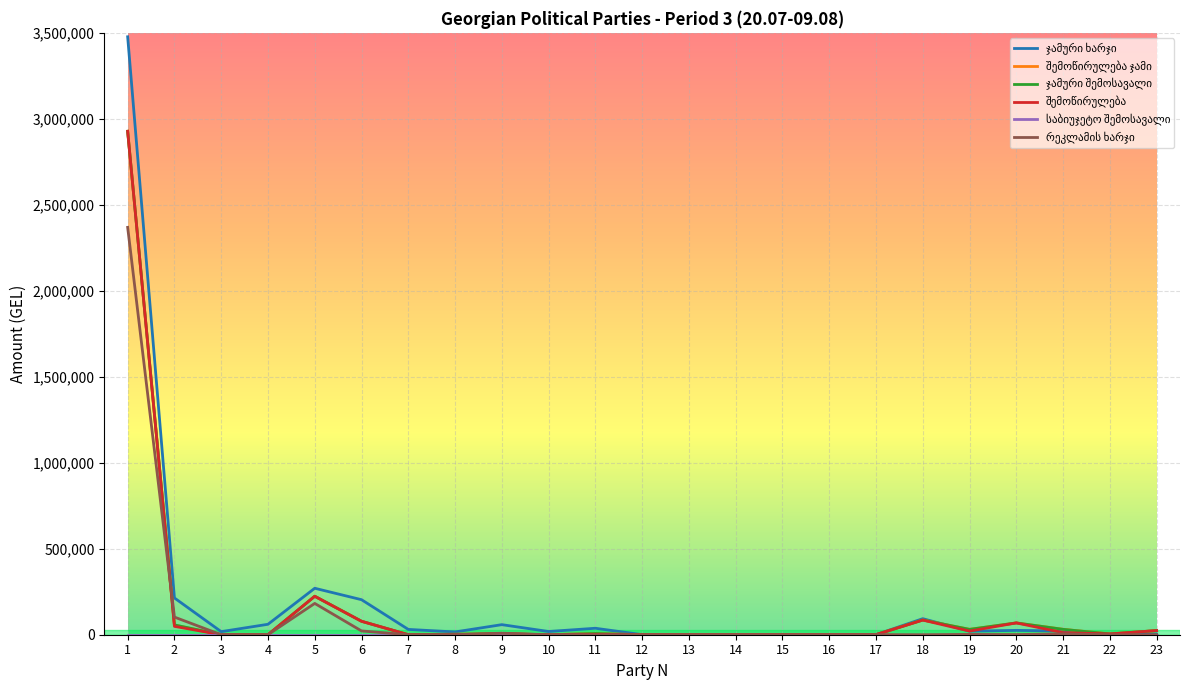

True or false: ჯამური ხარჯი and საბიუჯეტო შემოსავალი cross at least once.

False